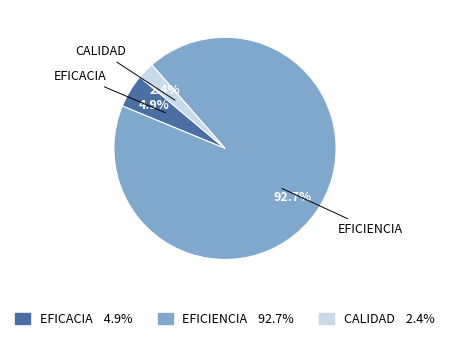

What is the largest slice in the pie chart?

EFICIENCIA 92.7%